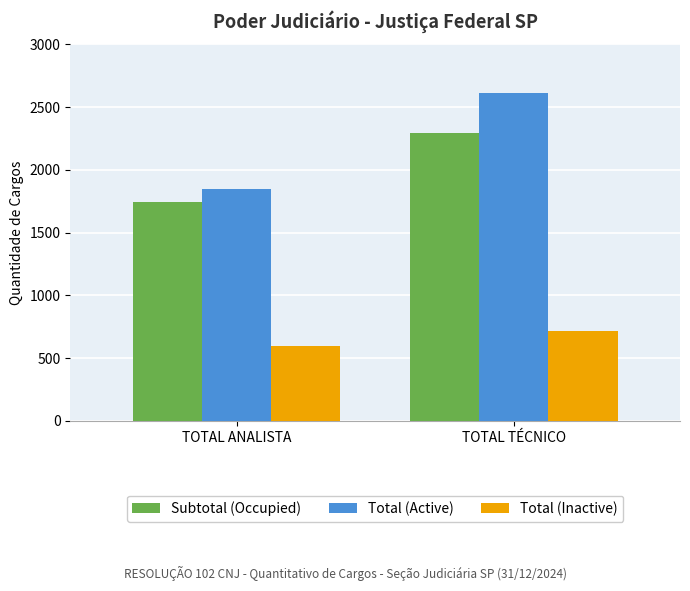

What is the total value across all series at TOTAL ANALISTA?

4195